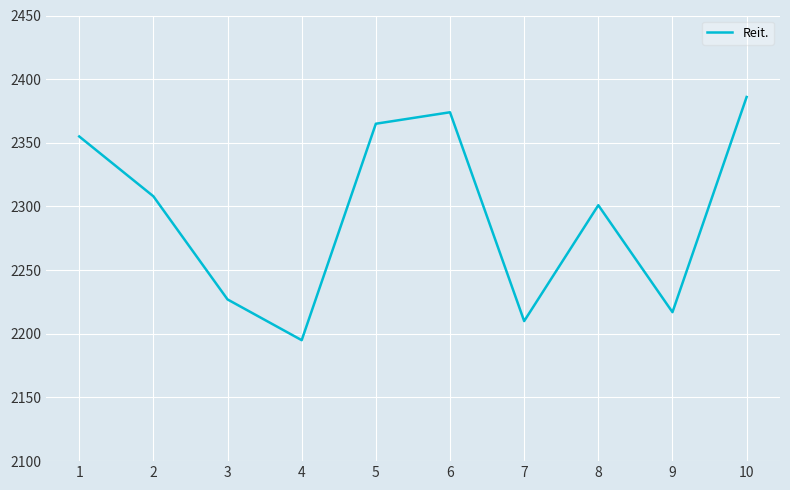

What is the ratio of the value at 6 to the value at 1?

1.0